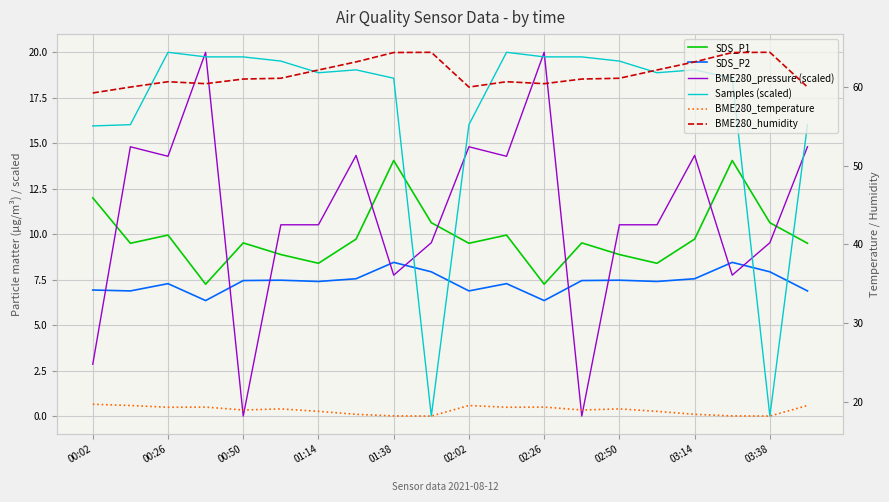

Reading left to right, list all the values displayed in this chart.

SDS_P1: 12.0	9.5	9.9	7.2	9.5	8.9	8.4	9.7	14.1	10.6	9.5	9.9	7.2	9.5	8.9	8.4	9.7	14.1	10.6	9.5
SDS_P2: 6.9	6.9	7.3	6.3	7.5	7.5	7.4	7.5	8.4	7.9	6.9	7.3	6.3	7.5	7.5	7.4	7.5	8.4	7.9	6.9
BME280_pressure (scaled): 2.8	14.8	14.3	20.0	0.0	10.5	10.5	14.3	7.7	9.5	14.8	14.3	20.0	0.0	10.5	10.5	14.3	7.7	9.5	14.8
Samples (scaled): 16.0	16.0	20.0	19.7	19.7	19.5	18.9	19.0	18.6	0.0	16.0	20.0	19.7	19.7	19.5	18.9	19.0	18.6	0.0	16.0
BME280_temperature: 19.7	19.5	19.3	19.3	18.9	19.1	18.8	18.4	18.2	18.2	19.5	19.3	19.3	18.9	19.1	18.8	18.4	18.2	18.2	19.5
BME280_humidity: 59.3	60.0	60.7	60.4	61.0	61.1	62.2	63.2	64.4	64.4	60.0	60.7	60.4	61.0	61.1	62.2	63.2	64.4	64.4	60.0